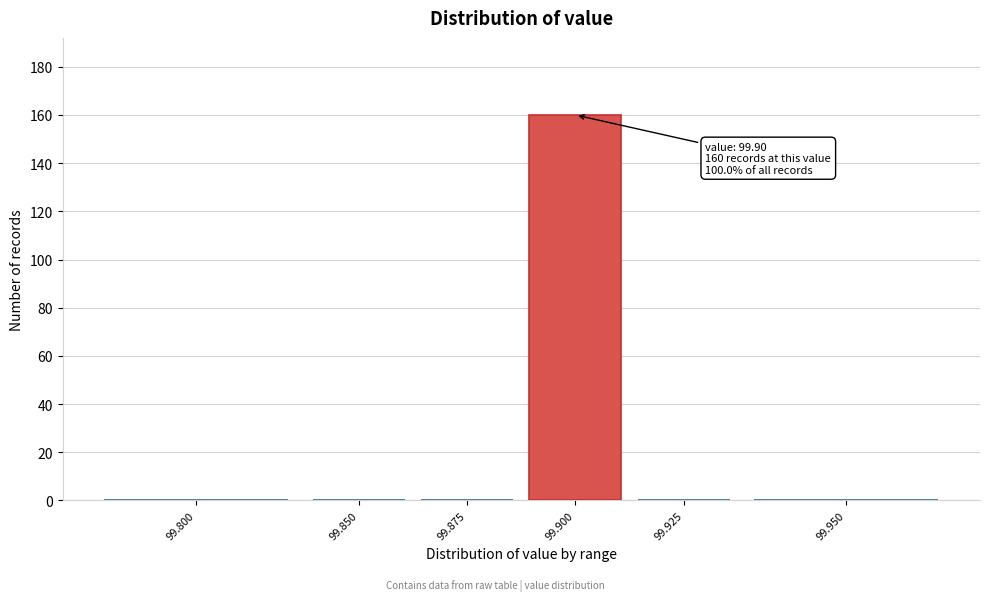

Reading right to left, what are all the values shown in this chart?

99.950=0	99.925=0	99.900=160	99.875=0	99.850=0	99.800=0